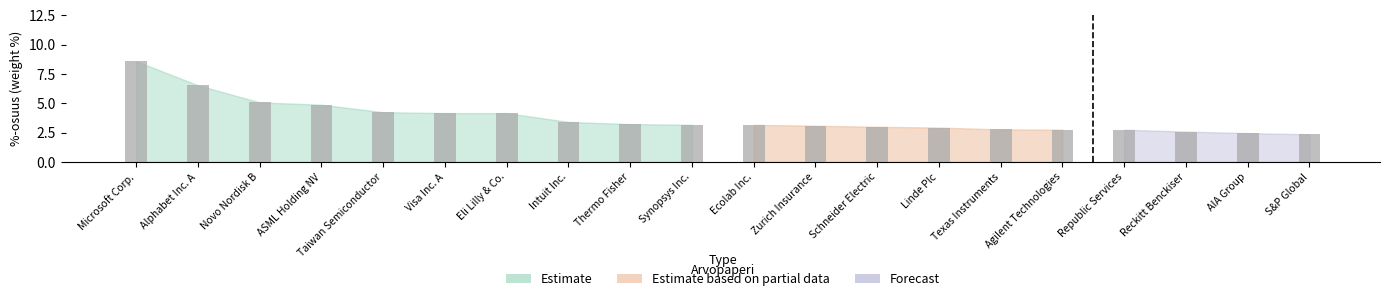

What is the difference between the maximum and minimum values?

6.2